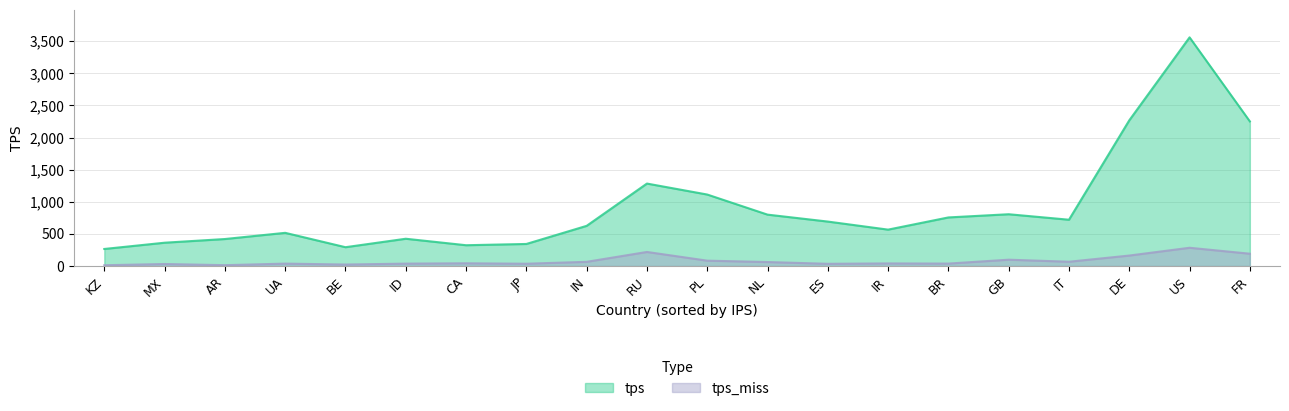

True or false: tps_miss has more than 0 points higher than both neighbors.

True